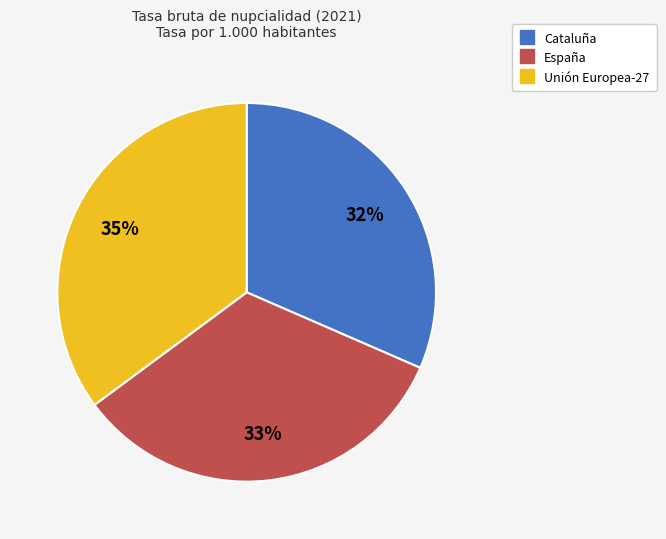

Is there any slice that represents more than half of the pie?

No